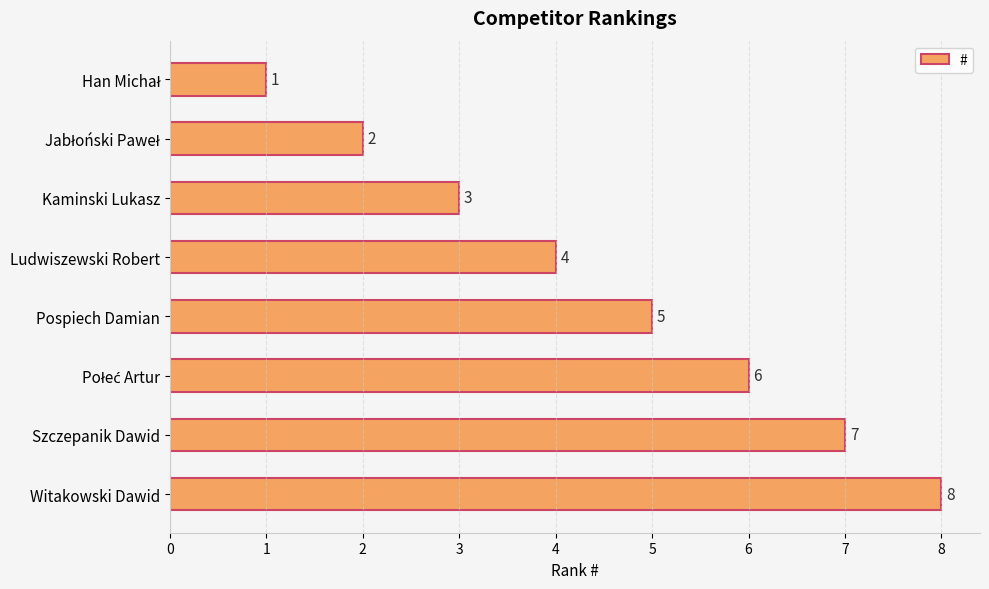

What is the maximum value shown in the chart?

8